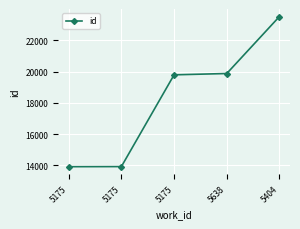

Is this an area chart (filled region under the line)?

No